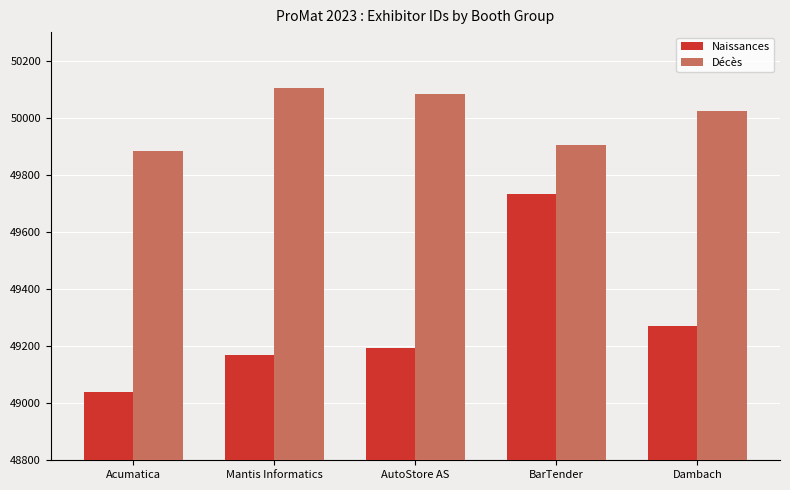

What is the difference between the maximum and minimum values in the Décès series?

221